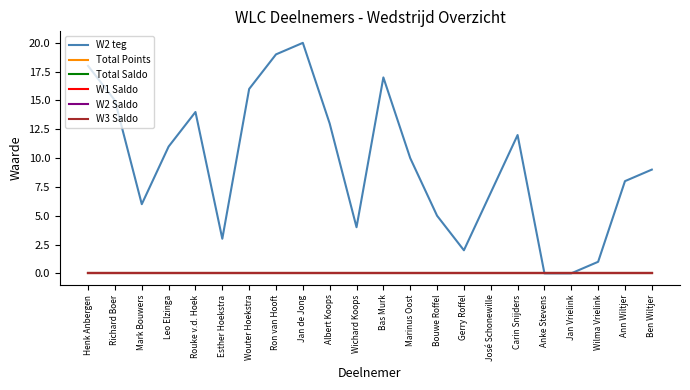

Does the chart display data point markers on the line(s)?

No